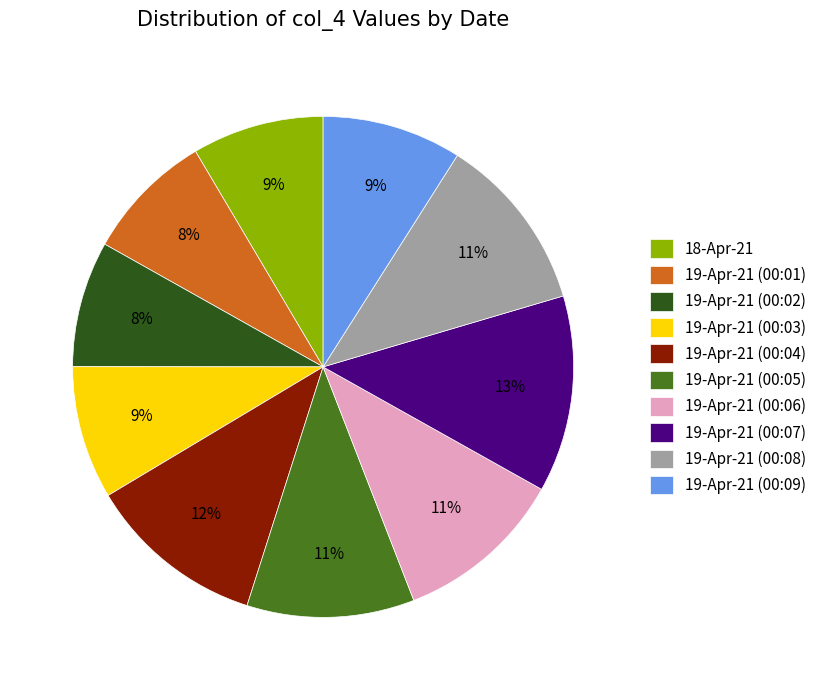

Count the number of slices in the pie.

10